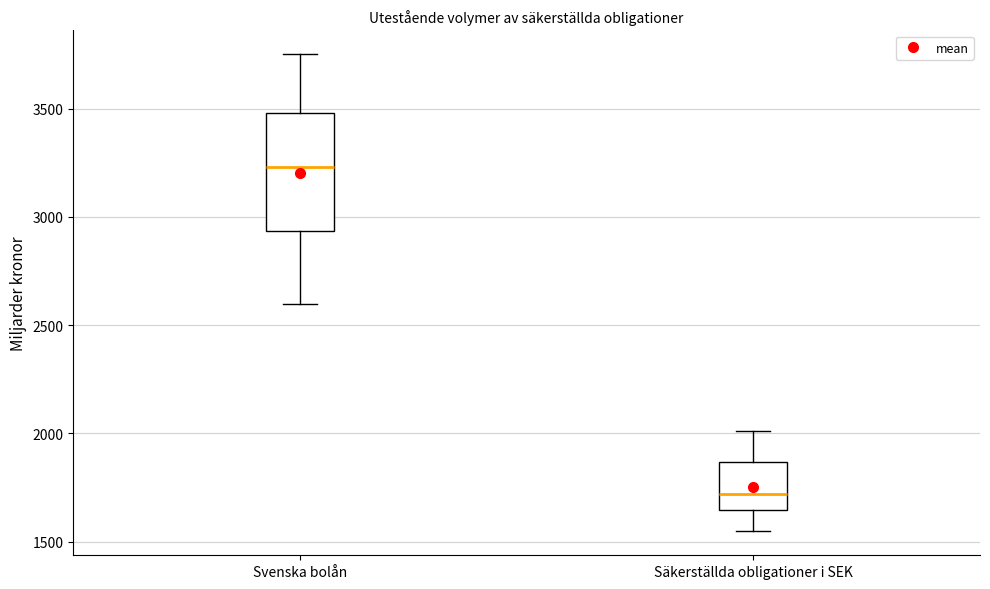

Reading left to right, transcribe this box plot: for each box, give where its median line is, the range the box spans, and where its two whiskers end, as read against the y-axis. The values are not printed on the chart, so give them approximately, as read against the axis.

Svenska bolån: median 3250, box 2950 to 3500, whiskers 2600 to 3750
Säkerställda obligationer i SEK: median 1700, box 1650 to 1850, whiskers 1550 to 2000